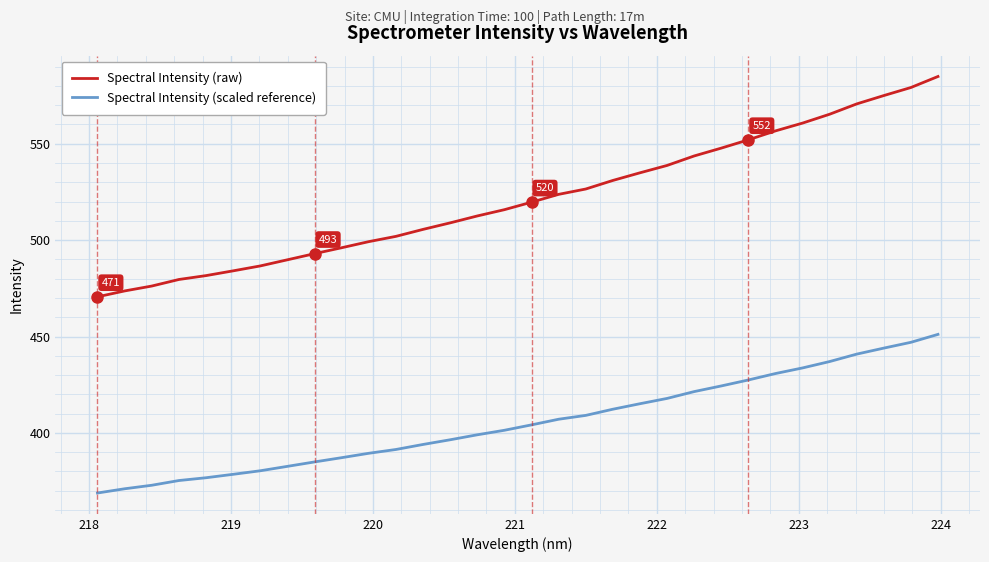

What is the smallest value displayed?

368.8